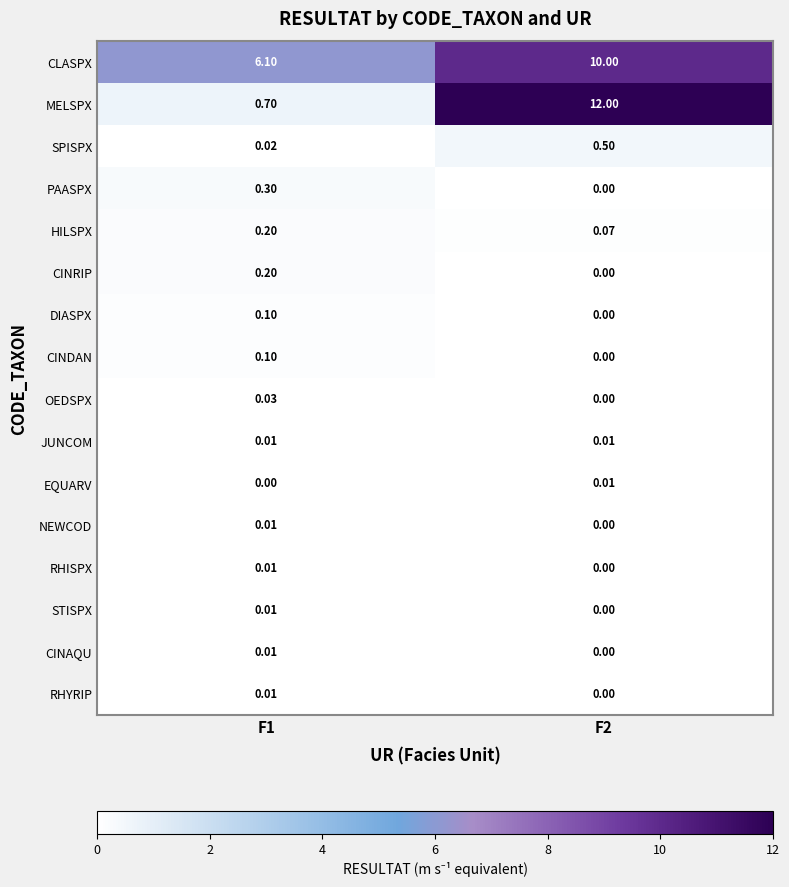

Which series has the widest spread of values?

MELSPX